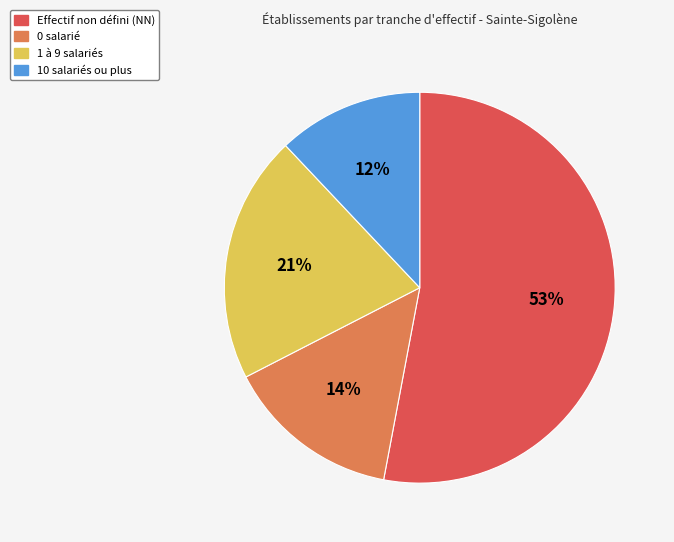

To the nearest percent, what is the combined percentage of 0 salarié and Effectif non défini (NN)?

67%